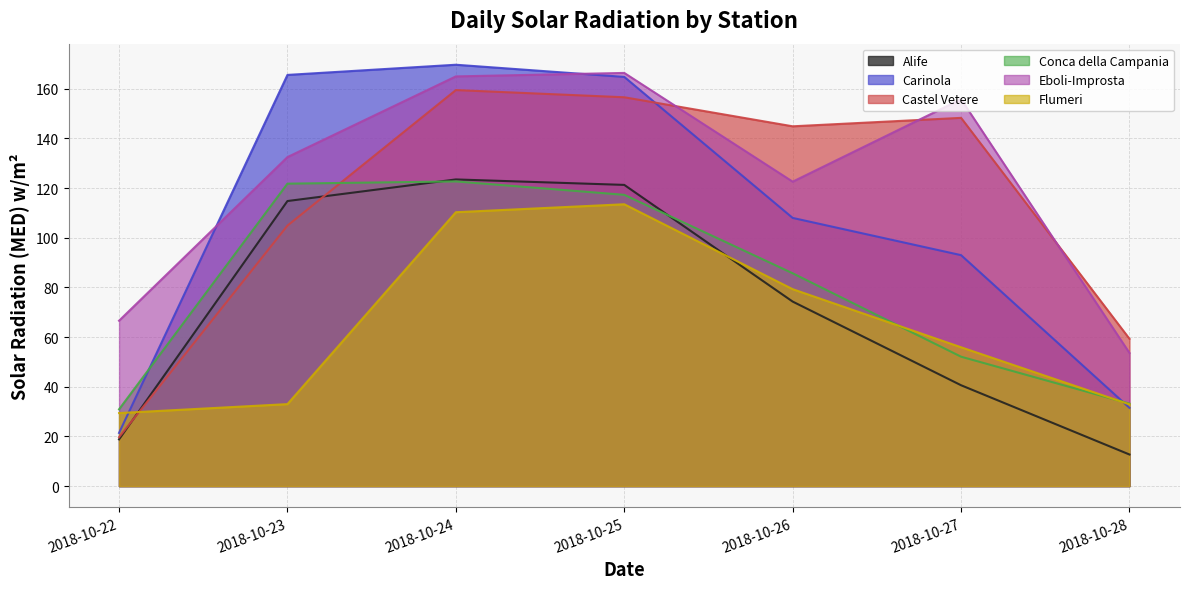

What is the sum of all Castel Vetere values?

793.2